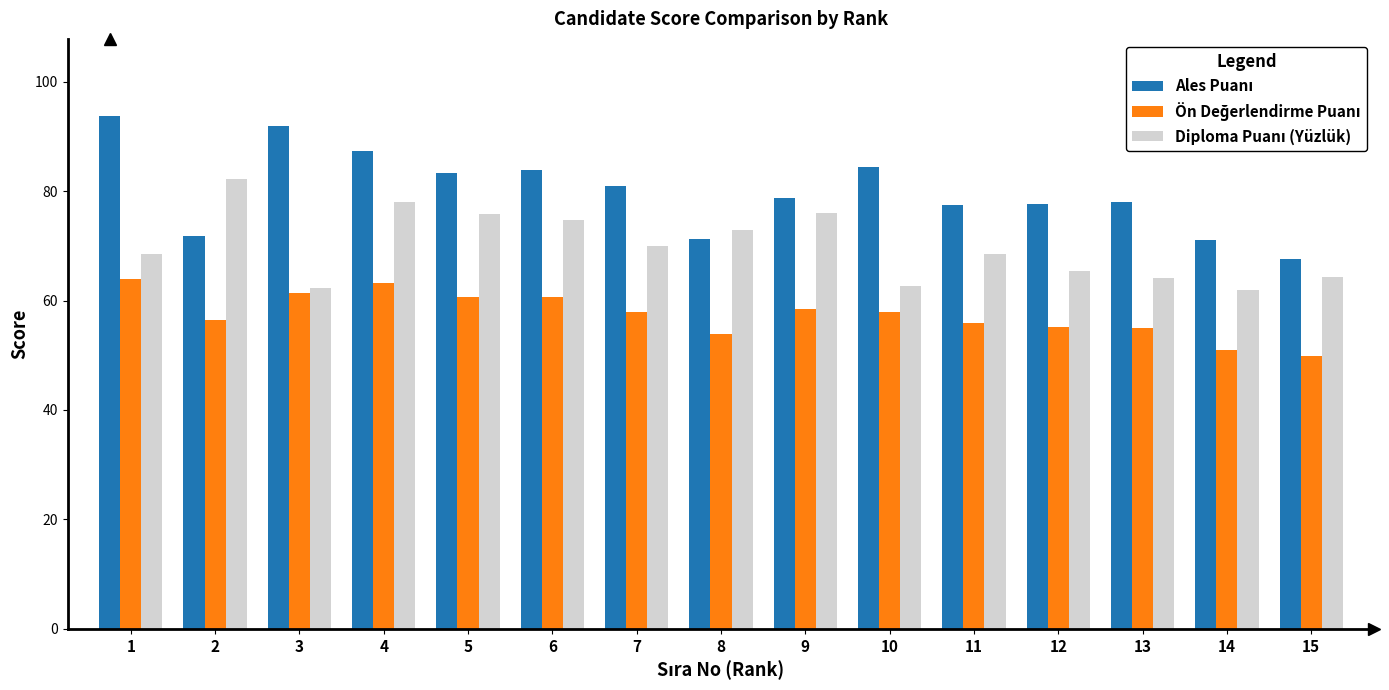

Does the chart contain any negative values?

No